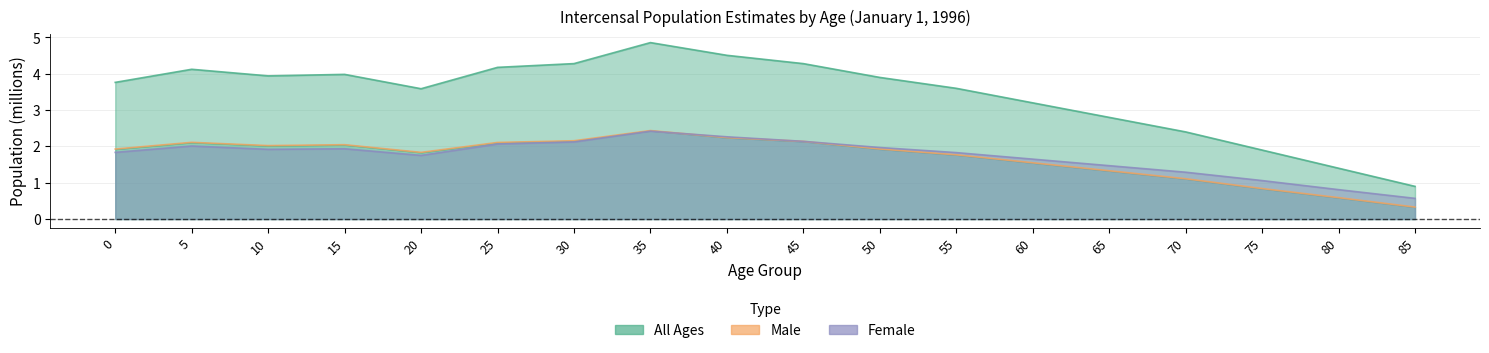

At which category is the sum across all series the highest?

35